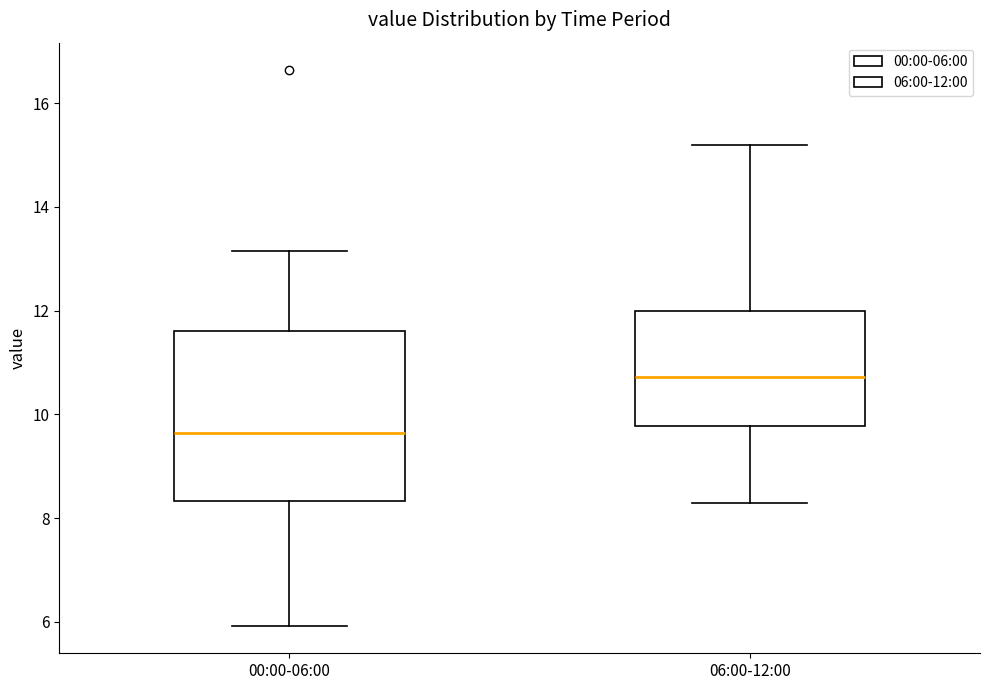

Which box is the tallest, from its lower edge to its upper edge?

00:00-06:00